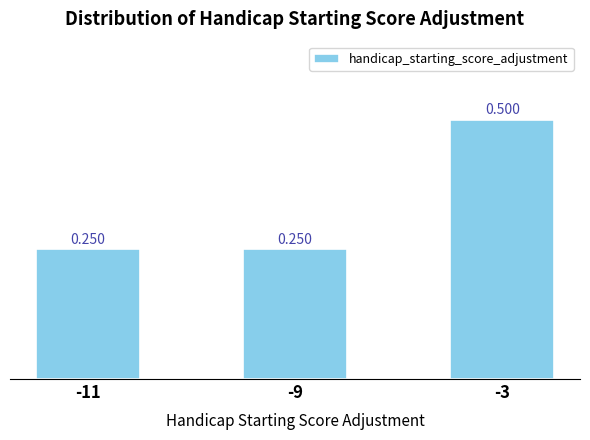

What is the sum of the values at -9 and -3?

0.8